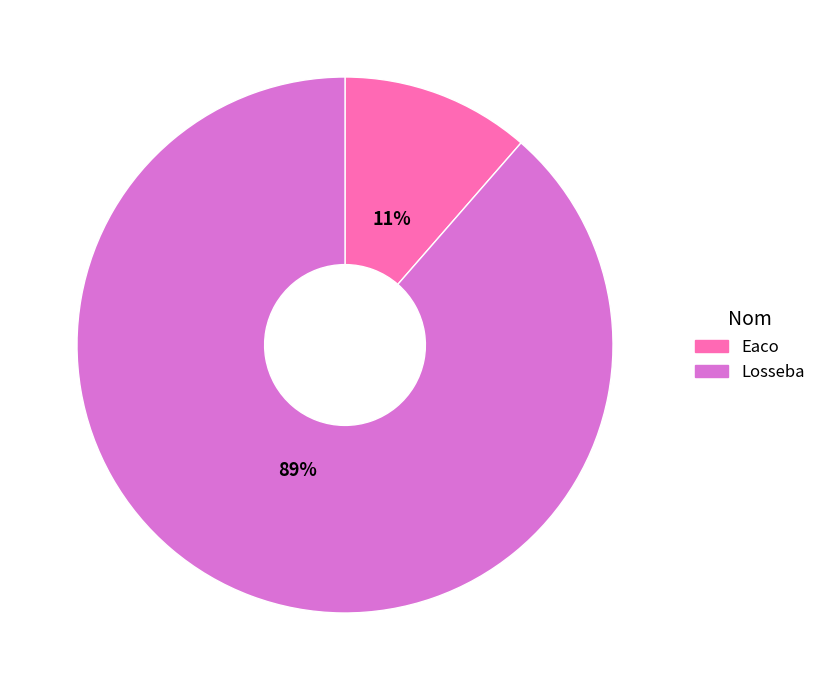

Which category accounts for the majority?

Losseba